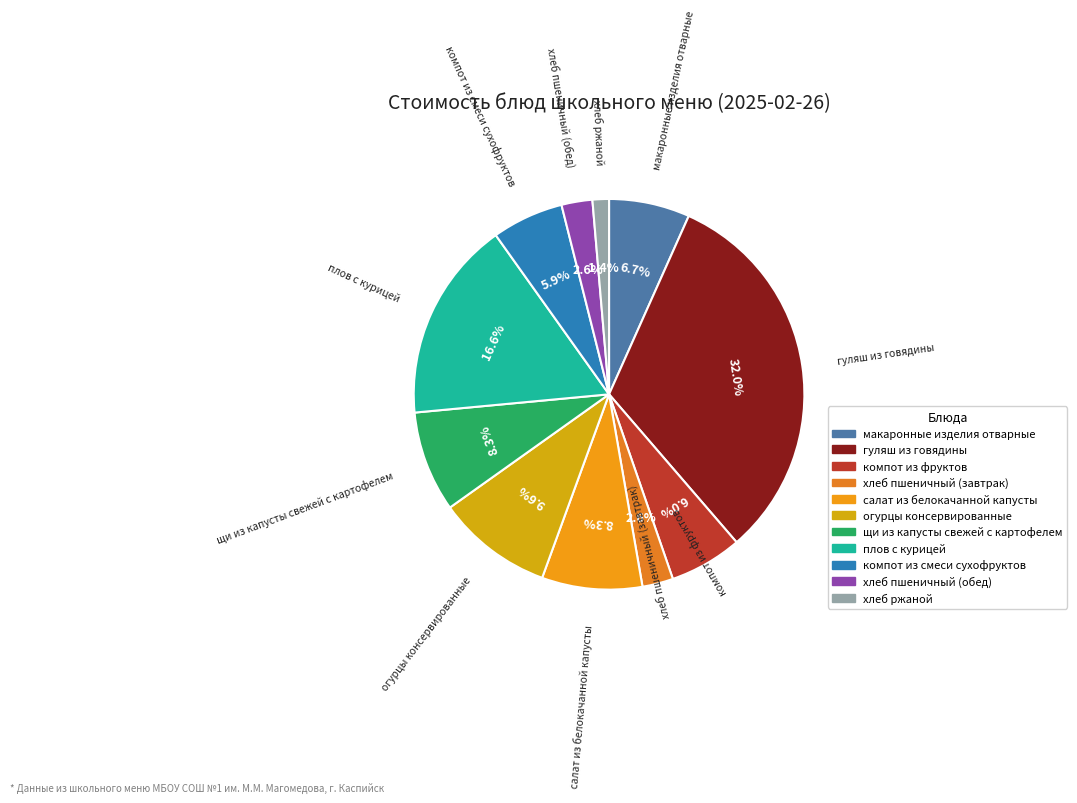

True or false: огурцы консервированные accounts for 22% of the total.

False